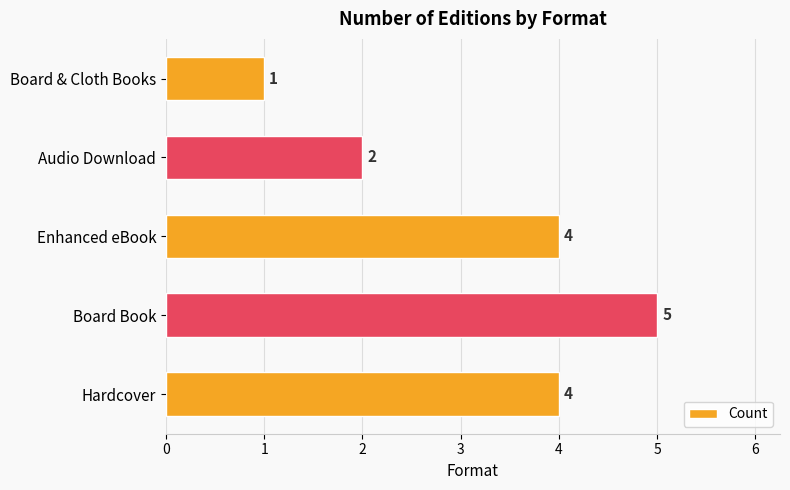

What is the difference between the maximum and second lowest values?

3